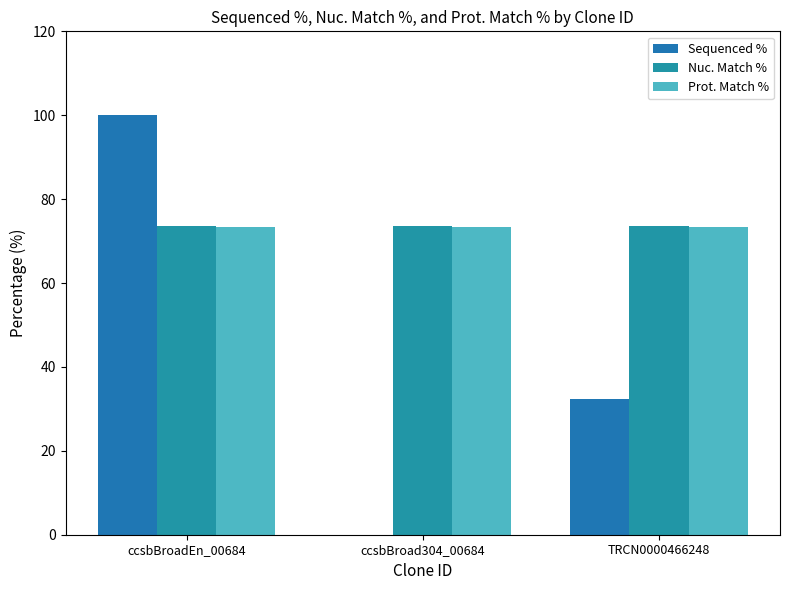

What is the maximum value for Sequenced %?

100.0